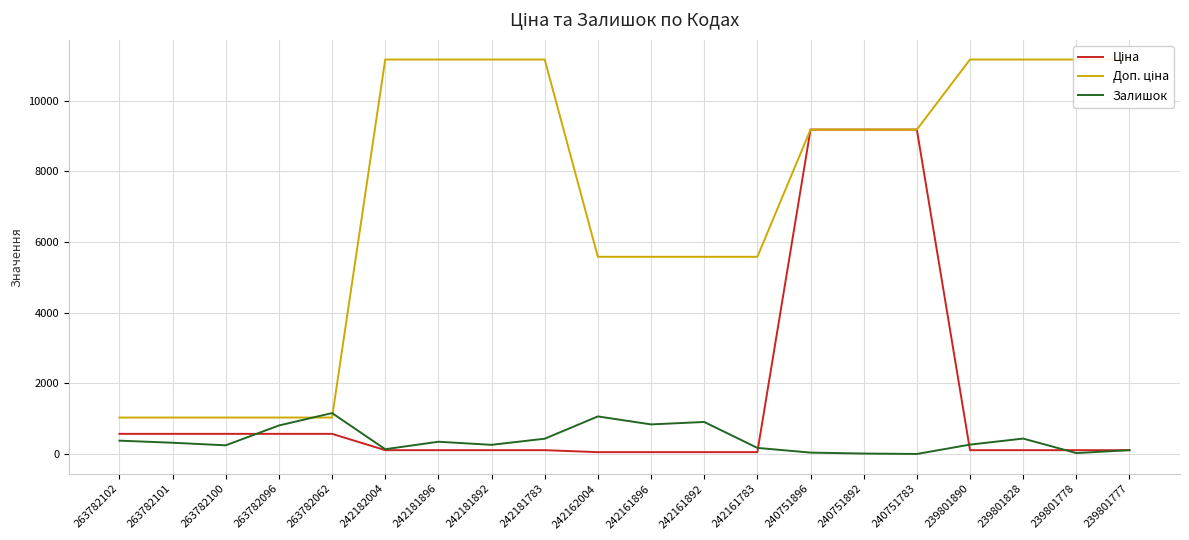

Between which two adjacent categories do Ціна and Залишок first intersect?

263782100 and 263782096